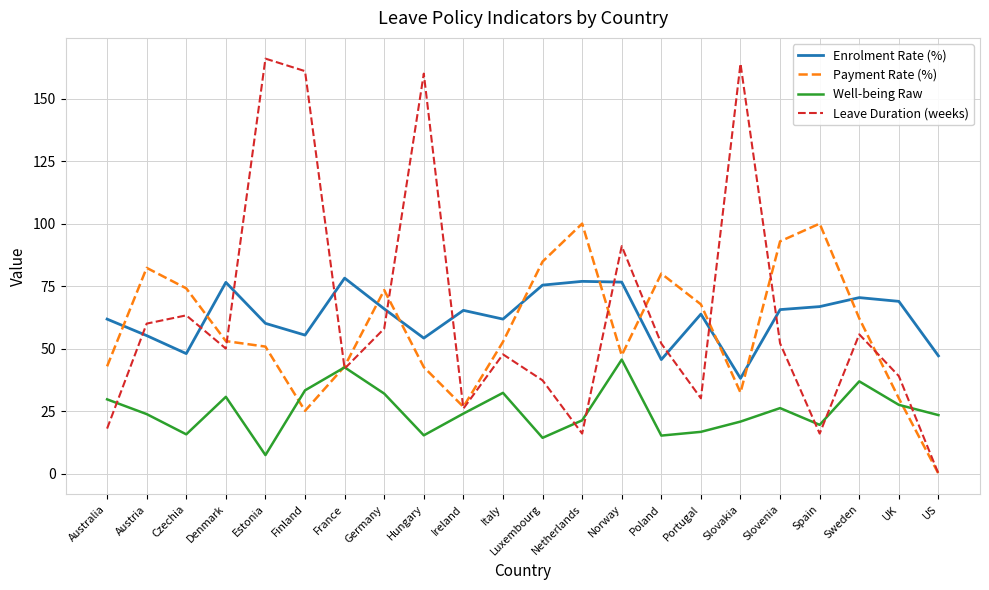

What position from the right is Germany?

15